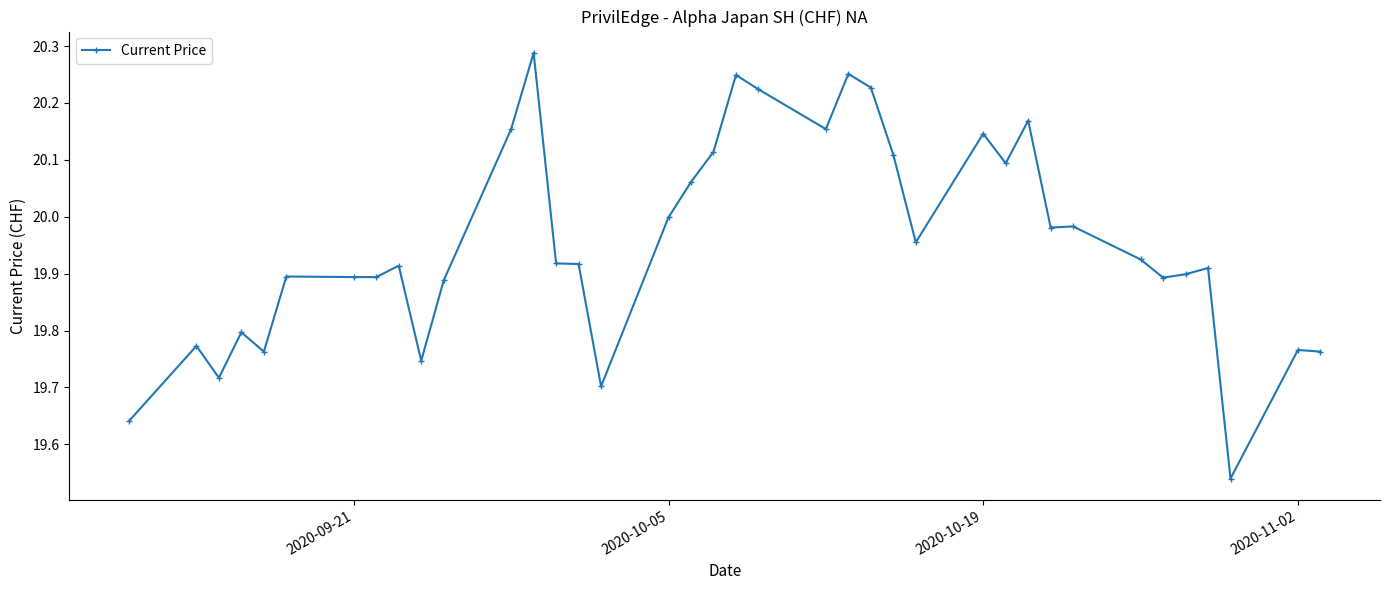

What is the difference between the maximum and minimum values?

0.7